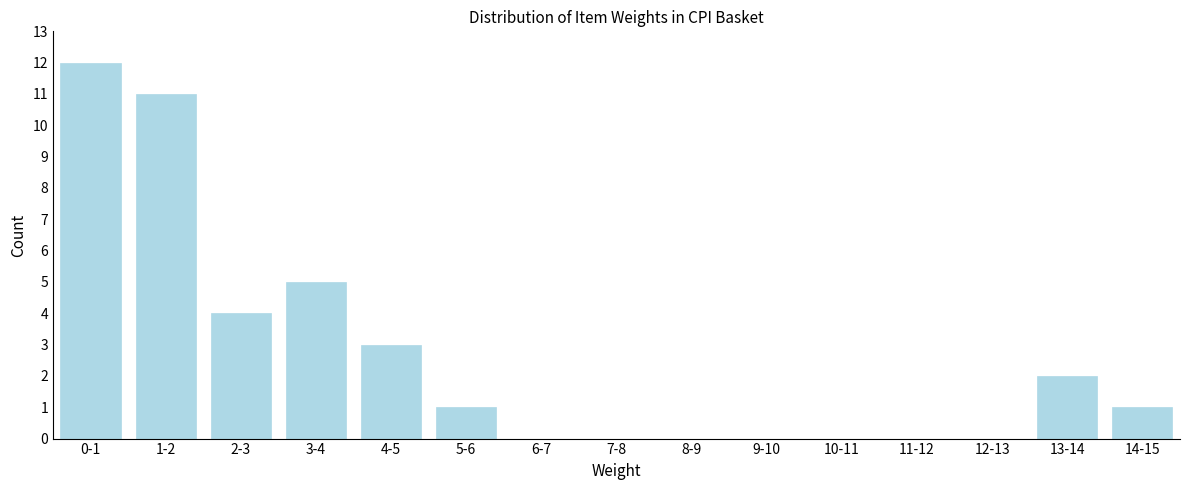

Reading right to left, extract all data points from this chart.

14-15=1	13-14=2	12-13=0	11-12=0	10-11=0	9-10=0	8-9=0	7-8=0	6-7=0	5-6=1	4-5=3	3-4=5	2-3=4	1-2=11	0-1=12